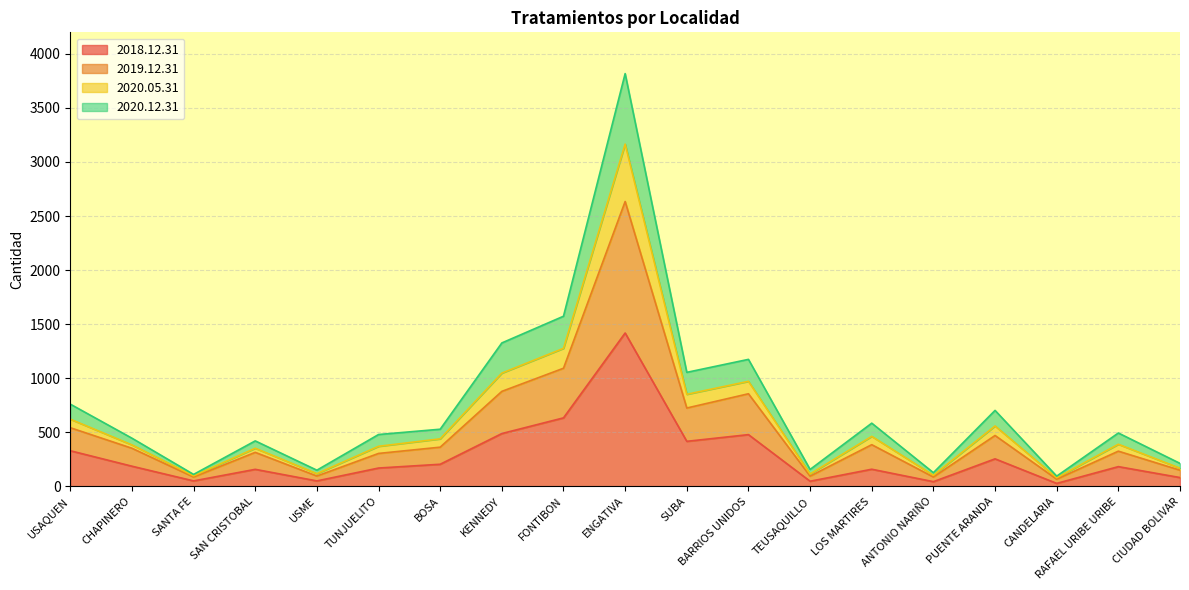

Is it true that 2018.12.31 equals 1418 at ENGATIVA?

True